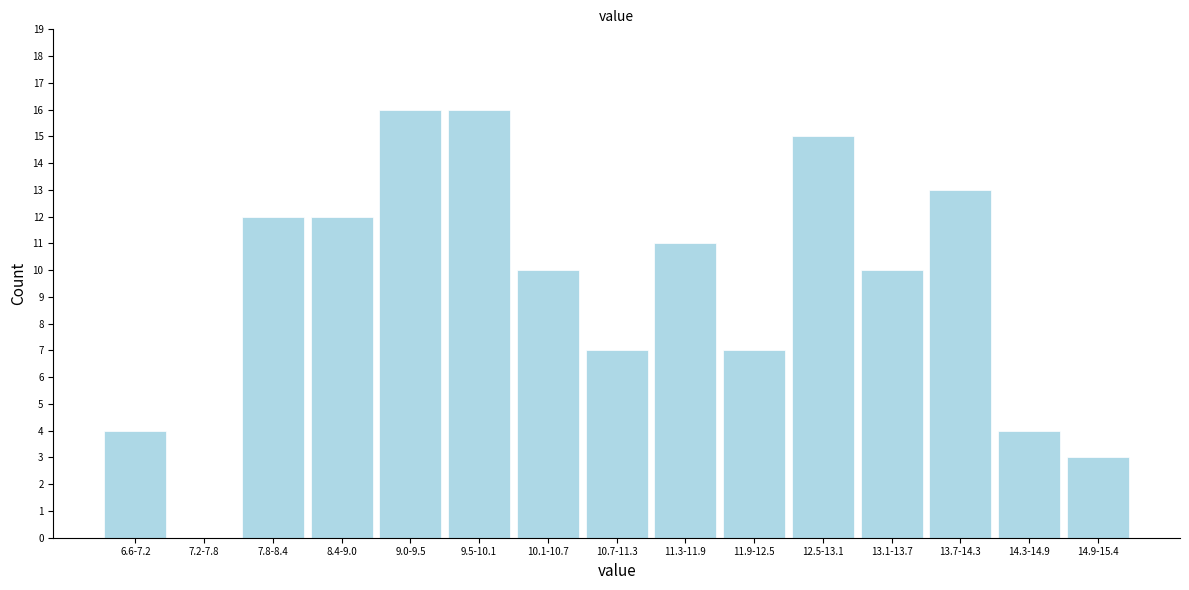

Reading left to right, what are all the values shown in this chart?

6.6-7.2=4	7.2-7.8=0	7.8-8.4=12	8.4-9.0=12	9.0-9.5=16	9.5-10.1=16	10.1-10.7=10	10.7-11.3=7	11.3-11.9=11	11.9-12.5=7	12.5-13.1=15	13.1-13.7=10	13.7-14.3=13	14.3-14.9=4	14.9-15.4=3